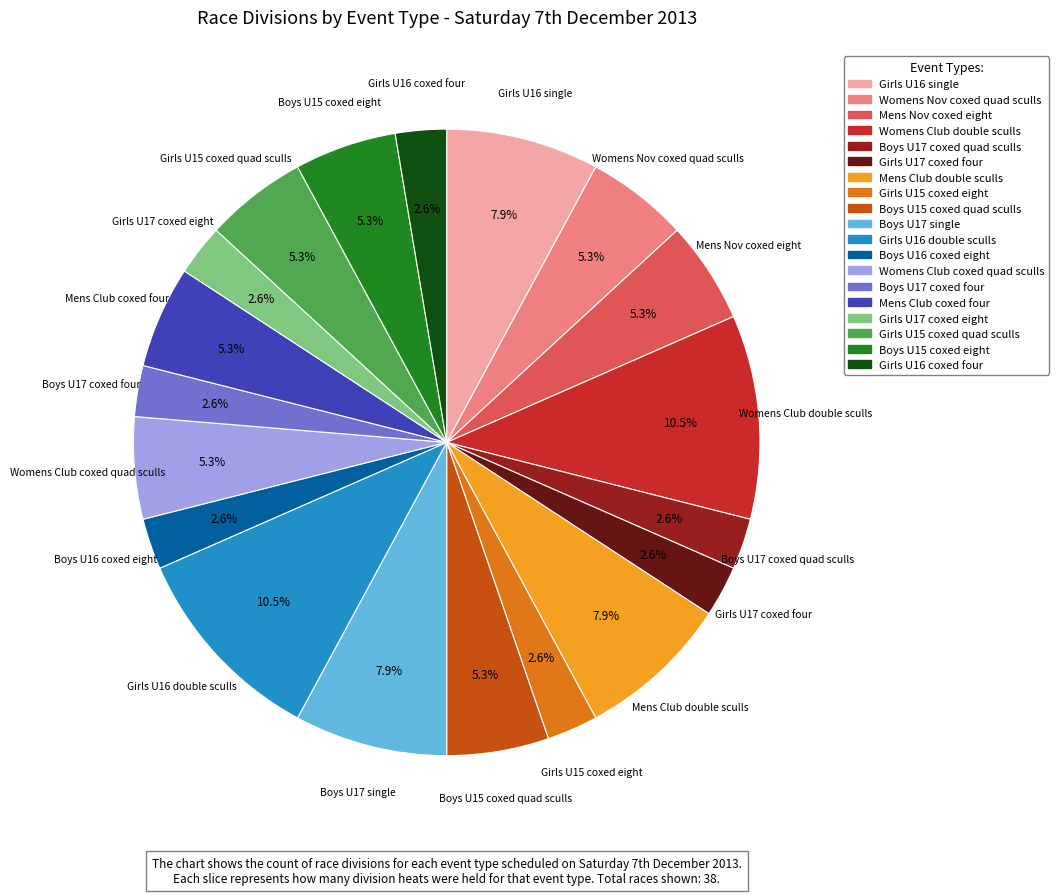

Is the sum of Girls U16 single and Girls U17 coxed eight greater than half?

No